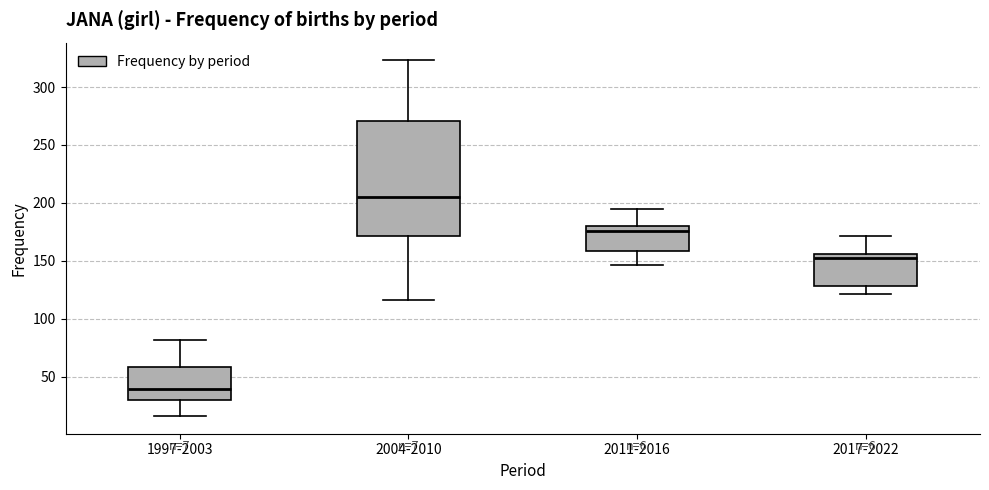

Which box has the lowest median line?

1997-2003